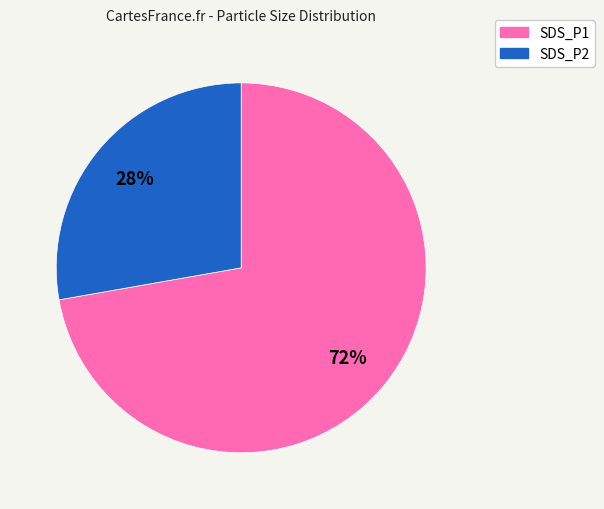

Count the number of slices in the pie.

2